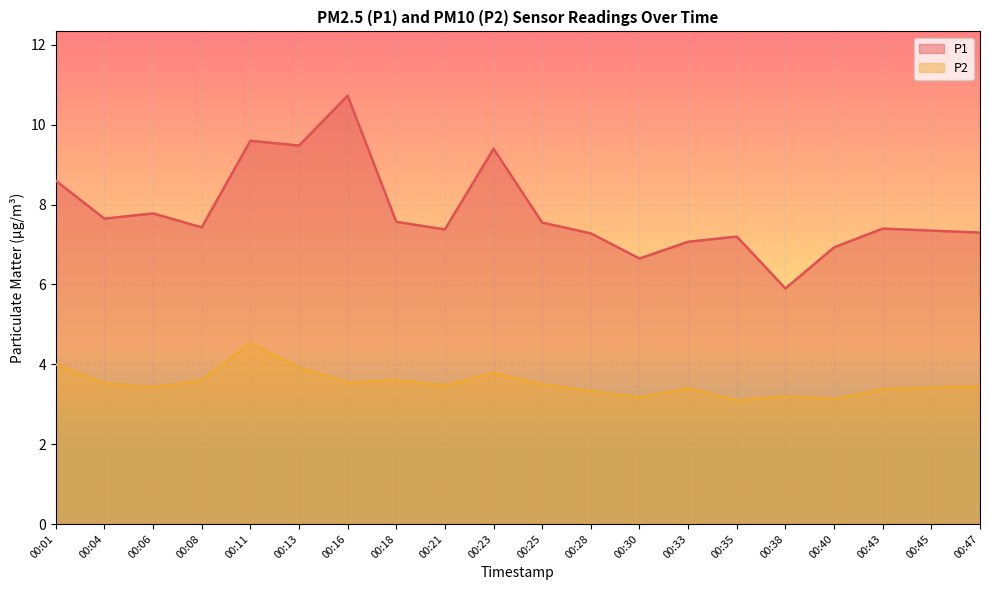

True or false: P2 and P1 cross at least once.

False